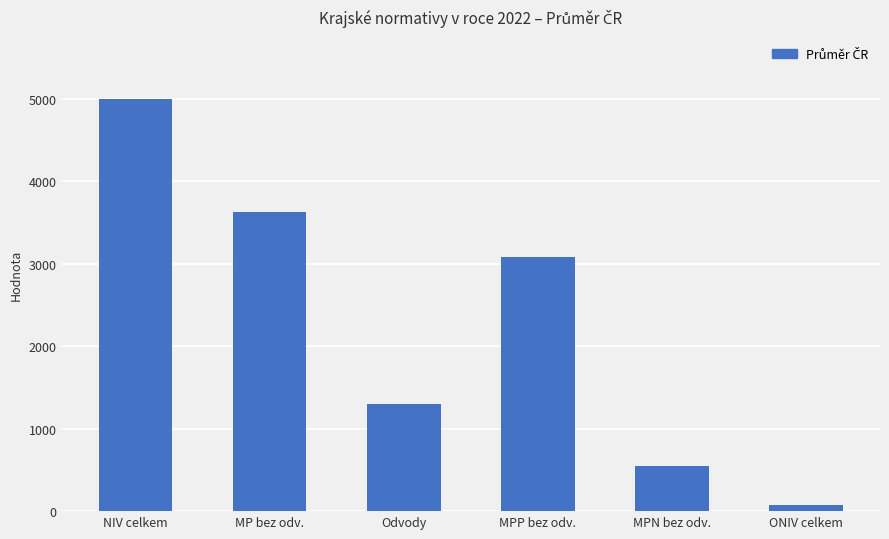

Which has a higher value, NIV celkem or MPN bez odv.?

NIV celkem